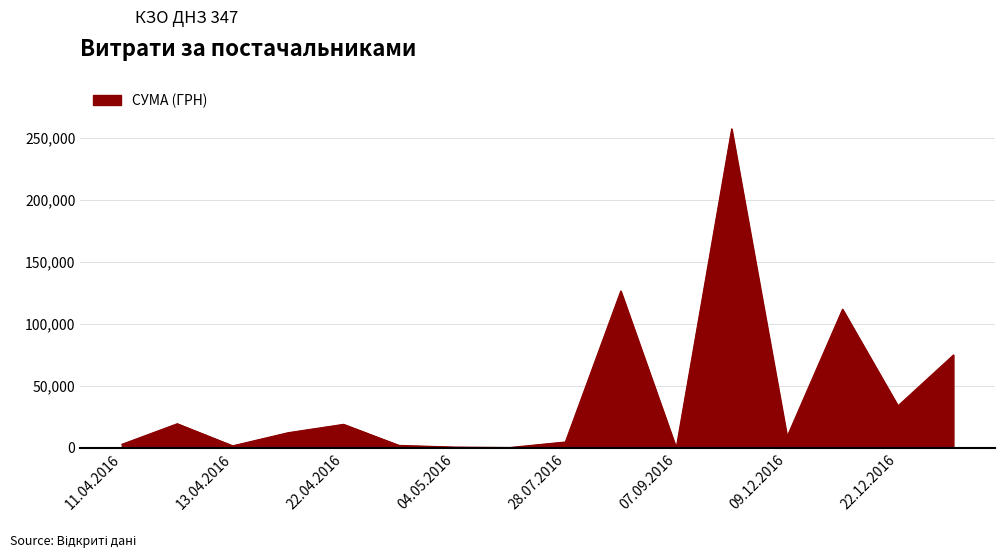

How many lines are shown in the chart?

1